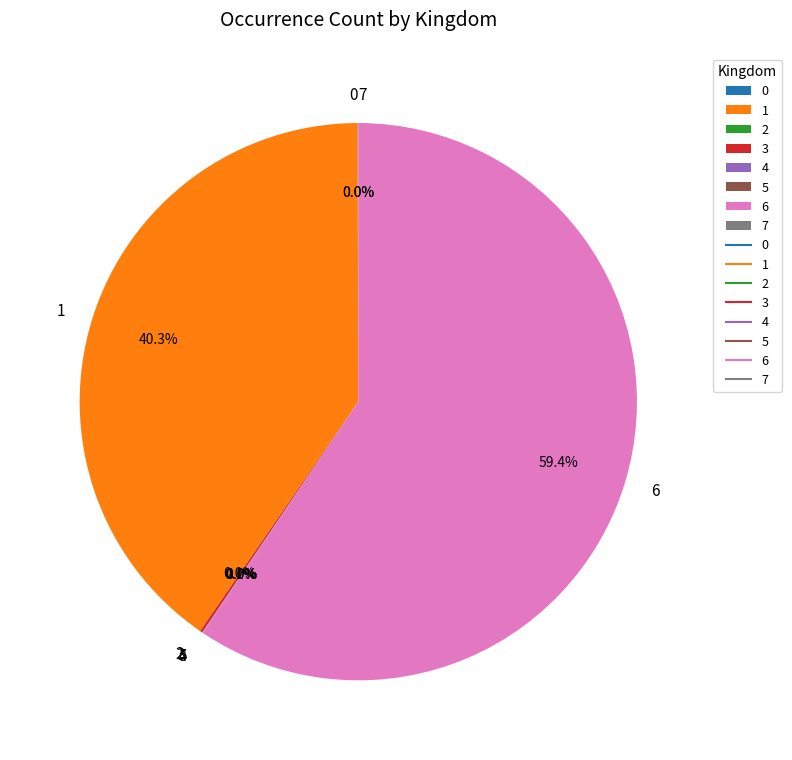

Does any single category account for the majority?

Yes